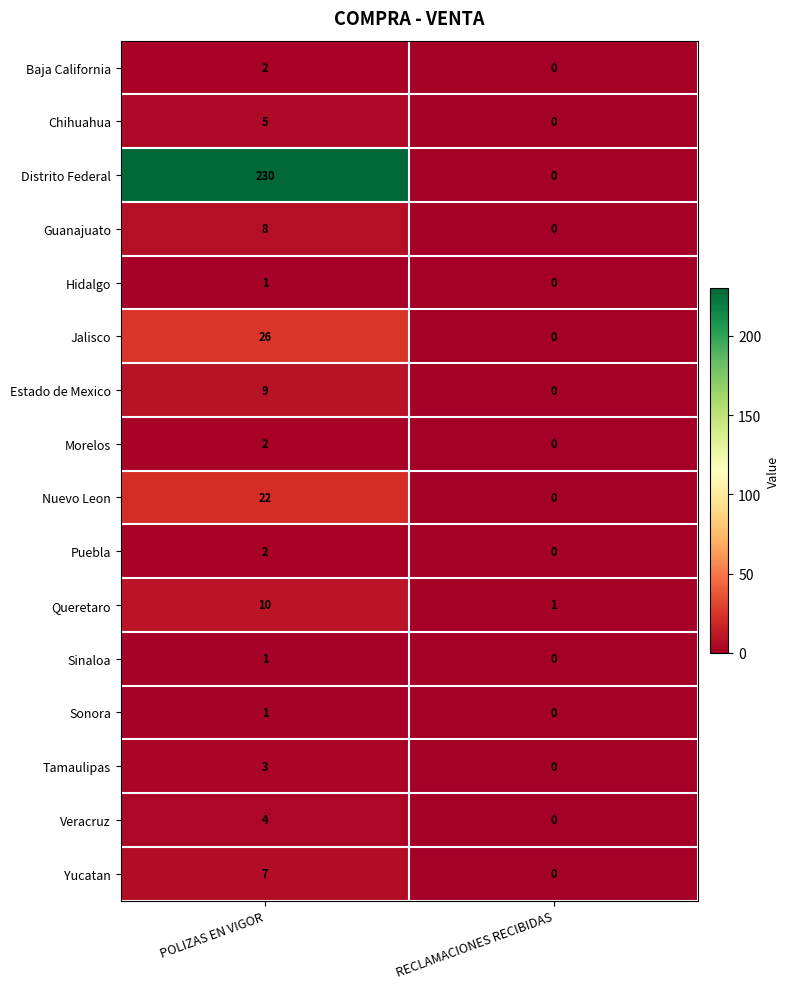

The Baja California series shows 0 at RECLAMACIONES RECIBIDAS. True or false?

True